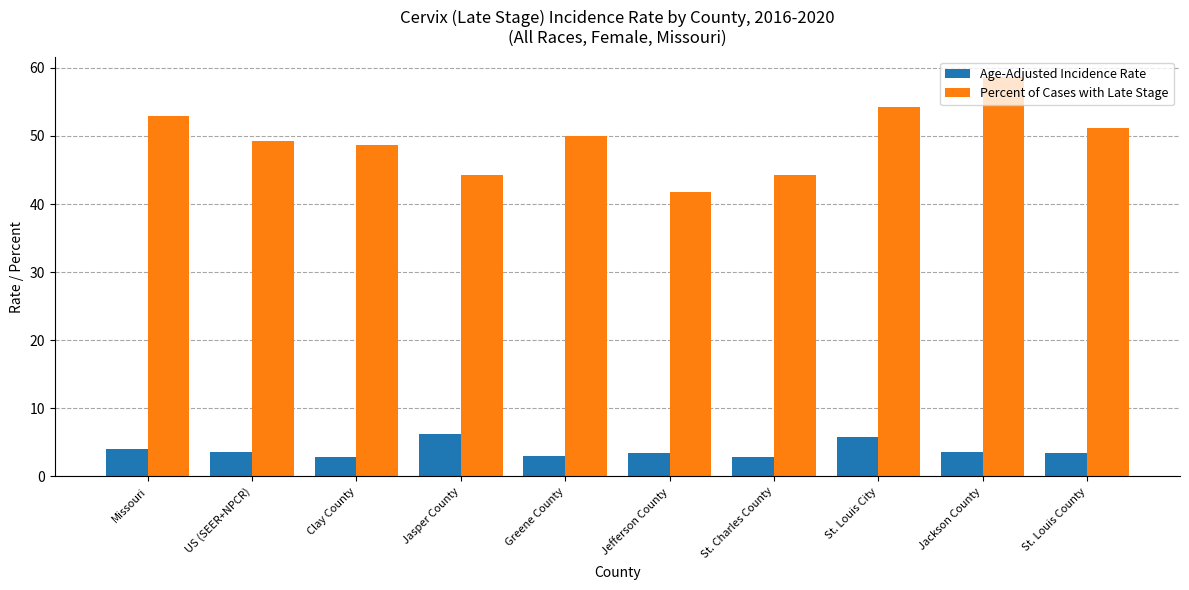

Is the value of Age-Adjusted Incidence Rate at Greene County greater than the value of Percent of Cases with Late Stage at US (SEER+NPCR)?

No